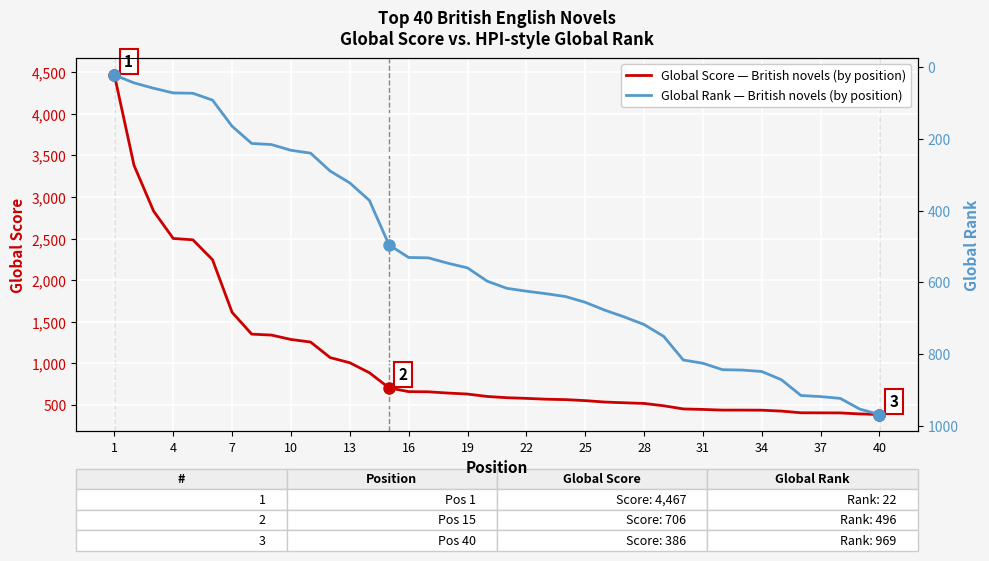

How many intersections are there between Global Score (novels) and Global Rank (novels)?

1